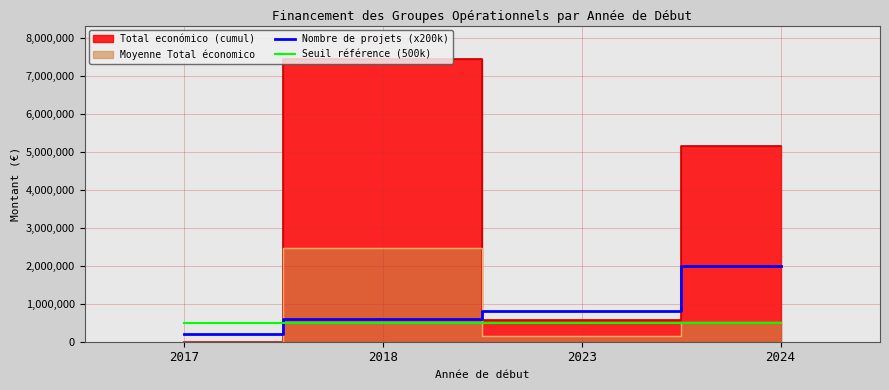

True or false: Seuil référence (500k) has a value of 165830 at 2017.

False